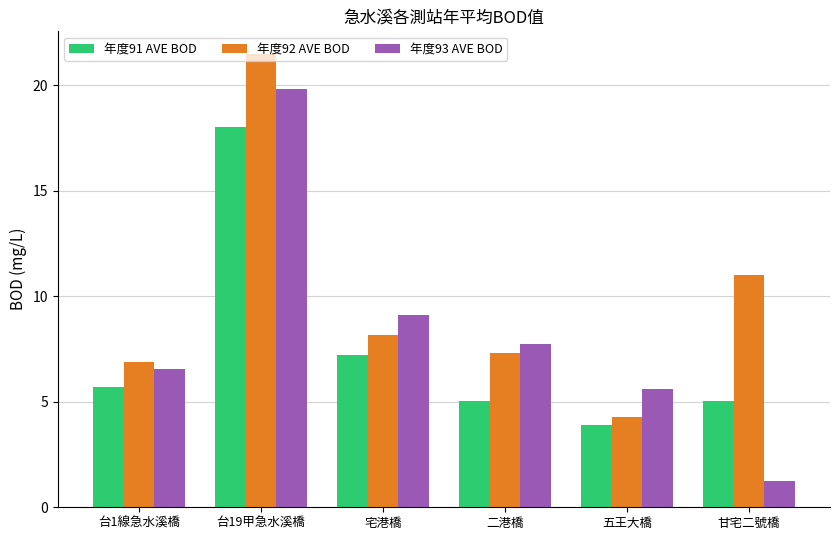

Which category has the highest value in the 年度91 AVE BOD series?

台19甲急水溪橋